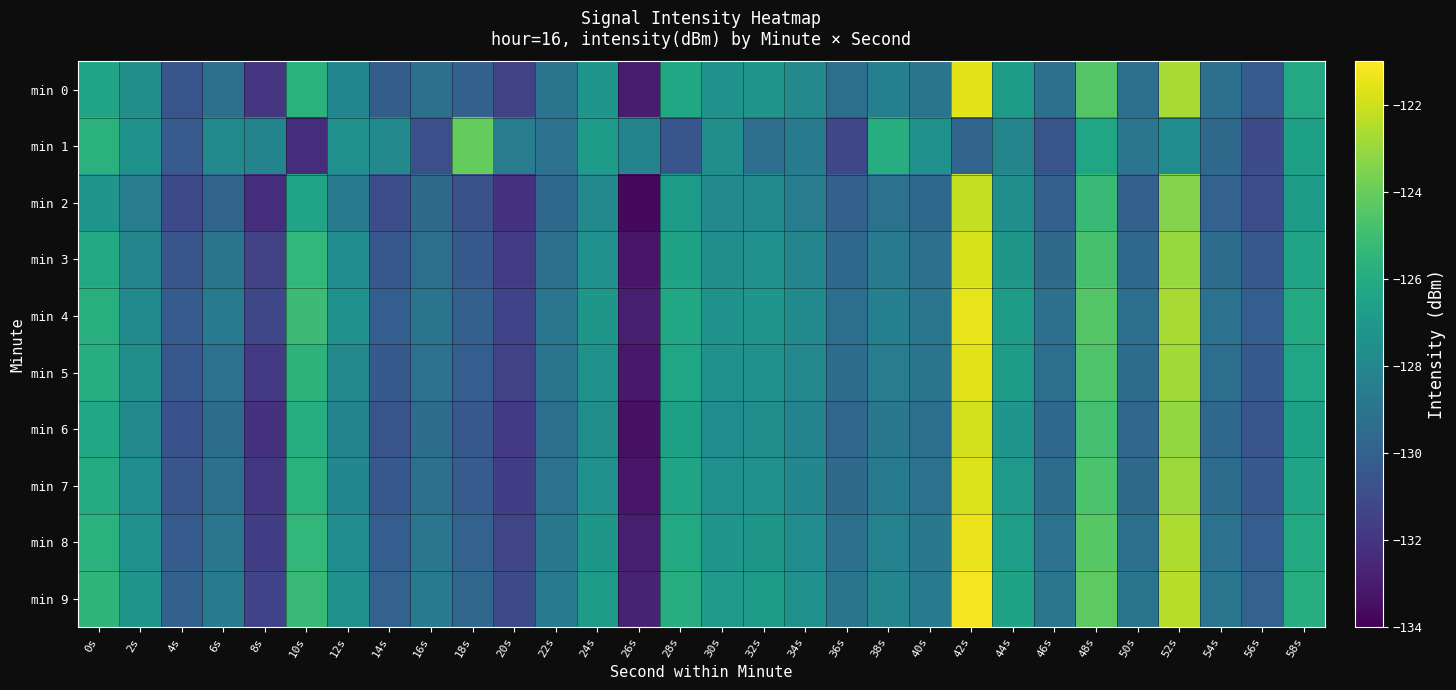

Reading left to right, transcribe all the data shown in this chart.

min 0: 0s=-126.4	2s=-127.6	4s=-130.6	6s=-129.2	8s=-131.9	10s=-125.7	12s=-128.0	14s=-130.2	16s=-129.2	18s=-130.0	20s=-131.5	22s=-129.0	24s=-127.2	26s=-133.0	28s=-126.3	30s=-127.3	32s=-127.2	34s=-127.9	36s=-129.3	38s=-128.4	40s=-128.9	42s=-121.5	44s=-126.9	46s=-129.3	48s=-124.5	50s=-129.3	52s=-122.7	54s=-129.2	56s=-130.2	58s=-126.2
min 1: 0s=-125.7	2s=-127.4	4s=-130.3	6s=-127.8	8s=-128.1	10s=-132.3	12s=-127.5	14s=-127.9	16s=-130.9	18s=-124.1	20s=-128.5	22s=-129.1	24s=-126.8	26s=-128.2	28s=-130.5	30s=-127.6	32s=-129.3	34s=-128.7	36s=-131.2	38s=-125.9	40s=-127.4	42s=-129.8	44s=-128.1	46s=-130.6	48s=-126.3	50s=-128.9	52s=-127.7	54s=-129.5	56s=-131.0	58s=-126.6
min 2: 0s=-127.2	2s=-128.5	4s=-131.1	6s=-129.8	8s=-132.3	10s=-126.4	12s=-128.7	14s=-130.9	16s=-129.5	18s=-130.8	20s=-132.1	22s=-129.6	24s=-127.9	26s=-133.7	28s=-126.9	30s=-127.9	32s=-127.8	34s=-128.5	36s=-130.0	38s=-129.1	40s=-129.6	42s=-122.2	44s=-127.6	46s=-130.0	48s=-125.2	50s=-130.0	52s=-123.4	54s=-129.9	56s=-130.9	58s=-126.9
min 3: 0s=-126.1	2s=-128.1	4s=-130.5	6s=-129.0	8s=-131.5	10s=-125.4	12s=-127.7	14s=-130.4	16s=-129.3	18s=-130.3	20s=-131.7	22s=-129.2	24s=-127.4	26s=-133.2	28s=-126.5	30s=-127.6	32s=-127.5	34s=-128.1	36s=-129.6	38s=-128.7	40s=-129.2	42s=-121.8	44s=-127.1	46s=-129.5	48s=-124.8	50s=-129.6	52s=-123.0	54s=-129.4	56s=-130.4	58s=-126.4
min 4: 0s=-125.8	2s=-127.8	4s=-130.2	6s=-128.7	8s=-131.2	10s=-125.1	12s=-127.4	14s=-130.1	16s=-129.0	18s=-130.0	20s=-131.4	22s=-128.9	24s=-127.1	26s=-132.9	28s=-126.2	30s=-127.3	32s=-127.2	34s=-127.8	36s=-129.3	38s=-128.4	40s=-128.9	42s=-121.5	44s=-126.8	46s=-129.2	48s=-124.5	50s=-129.3	52s=-122.7	54s=-129.1	56s=-130.1	58s=-126.1
min 5: 0s=-125.9	2s=-127.6	4s=-130.4	6s=-129.1	8s=-131.8	10s=-125.6	12s=-127.9	14s=-130.3	16s=-129.1	18s=-130.1	20s=-131.5	22s=-129.0	24s=-127.3	26s=-133.1	28s=-126.3	30s=-127.4	32s=-127.3	34s=-127.9	36s=-129.4	38s=-128.5	40s=-129.0	42s=-121.6	44s=-126.9	46s=-129.3	48s=-124.6	50s=-129.4	52s=-122.8	54s=-129.3	56s=-130.3	58s=-126.3
min 6: 0s=-126.2	2s=-127.9	4s=-130.7	6s=-129.4	8s=-132.1	10s=-125.9	12s=-128.2	14s=-130.6	16s=-129.4	18s=-130.4	20s=-131.8	22s=-129.3	24s=-127.6	26s=-133.4	28s=-126.6	30s=-127.7	32s=-127.6	34s=-128.2	36s=-129.7	38s=-128.8	40s=-129.3	42s=-121.9	44s=-127.2	46s=-129.6	48s=-124.9	50s=-129.7	52s=-123.1	54s=-129.6	56s=-130.6	58s=-126.6
min 7: 0s=-126.0	2s=-127.7	4s=-130.5	6s=-129.2	8s=-131.9	10s=-125.7	12s=-128.0	14s=-130.4	16s=-129.2	18s=-130.2	20s=-131.6	22s=-129.1	24s=-127.4	26s=-133.2	28s=-126.4	30s=-127.5	32s=-127.4	34s=-128.0	36s=-129.5	38s=-128.6	40s=-129.1	42s=-121.7	44s=-127.0	46s=-129.4	48s=-124.7	50s=-129.5	52s=-122.9	54s=-129.4	56s=-130.4	58s=-126.4
min 8: 0s=-125.7	2s=-127.4	4s=-130.2	6s=-128.9	8s=-131.6	10s=-125.4	12s=-127.7	14s=-130.1	16s=-128.9	18s=-129.9	20s=-131.3	22s=-128.8	24s=-127.1	26s=-132.9	28s=-126.1	30s=-127.2	32s=-127.1	34s=-127.7	36s=-129.2	38s=-128.3	40s=-128.8	42s=-121.4	44s=-126.7	46s=-129.1	48s=-124.4	50s=-129.2	52s=-122.6	54s=-129.1	56s=-130.1	58s=-126.1
min 9: 0s=-125.5	2s=-127.2	4s=-130.0	6s=-128.7	8s=-131.4	10s=-125.2	12s=-127.5	14s=-129.9	16s=-128.7	18s=-129.7	20s=-131.1	22s=-128.6	24s=-126.9	26s=-132.7	28s=-125.9	30s=-127.0	32s=-126.9	34s=-127.5	36s=-129.0	38s=-128.1	40s=-128.6	42s=-121.2	44s=-126.5	46s=-128.9	48s=-124.2	50s=-129.0	52s=-122.4	54s=-128.9	56s=-129.9	58s=-125.9